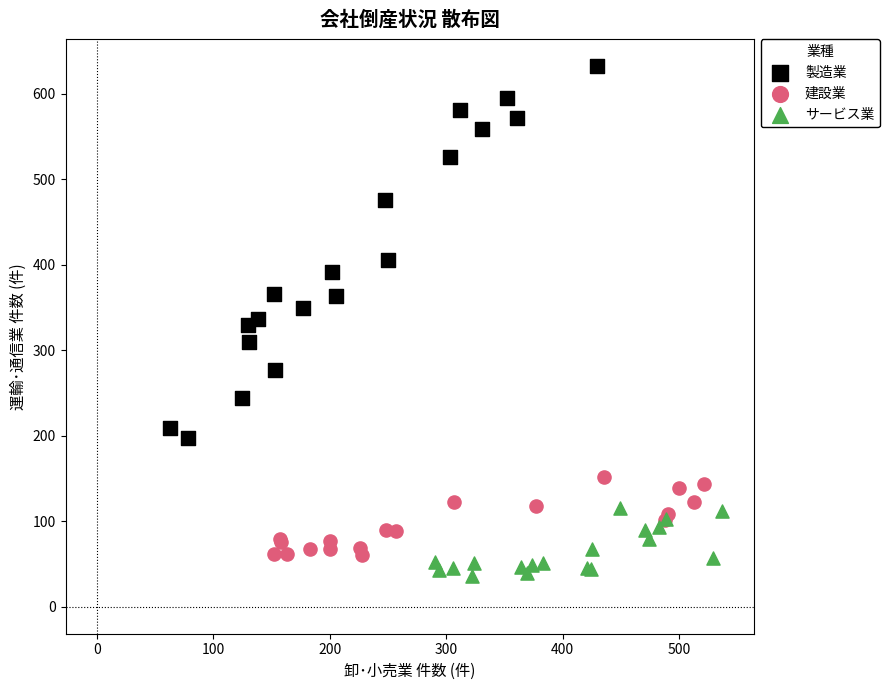

Which series has the widest spread of Y values?

製造業